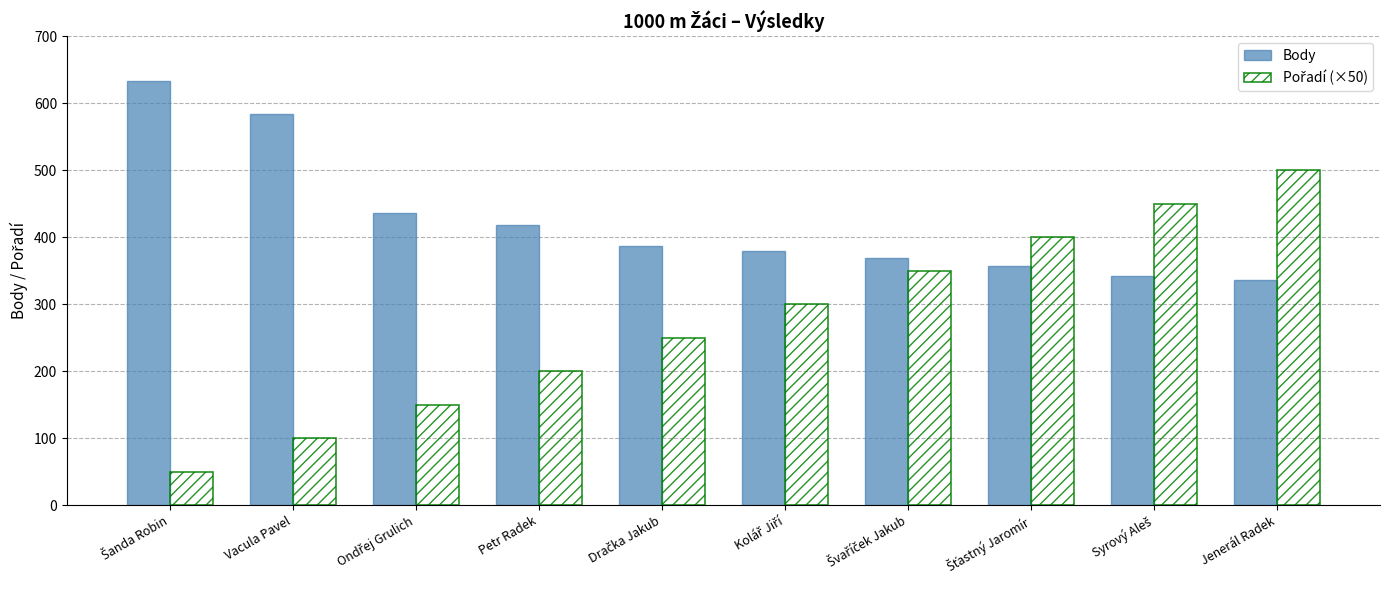

What is the minimum value shown in the chart?

50